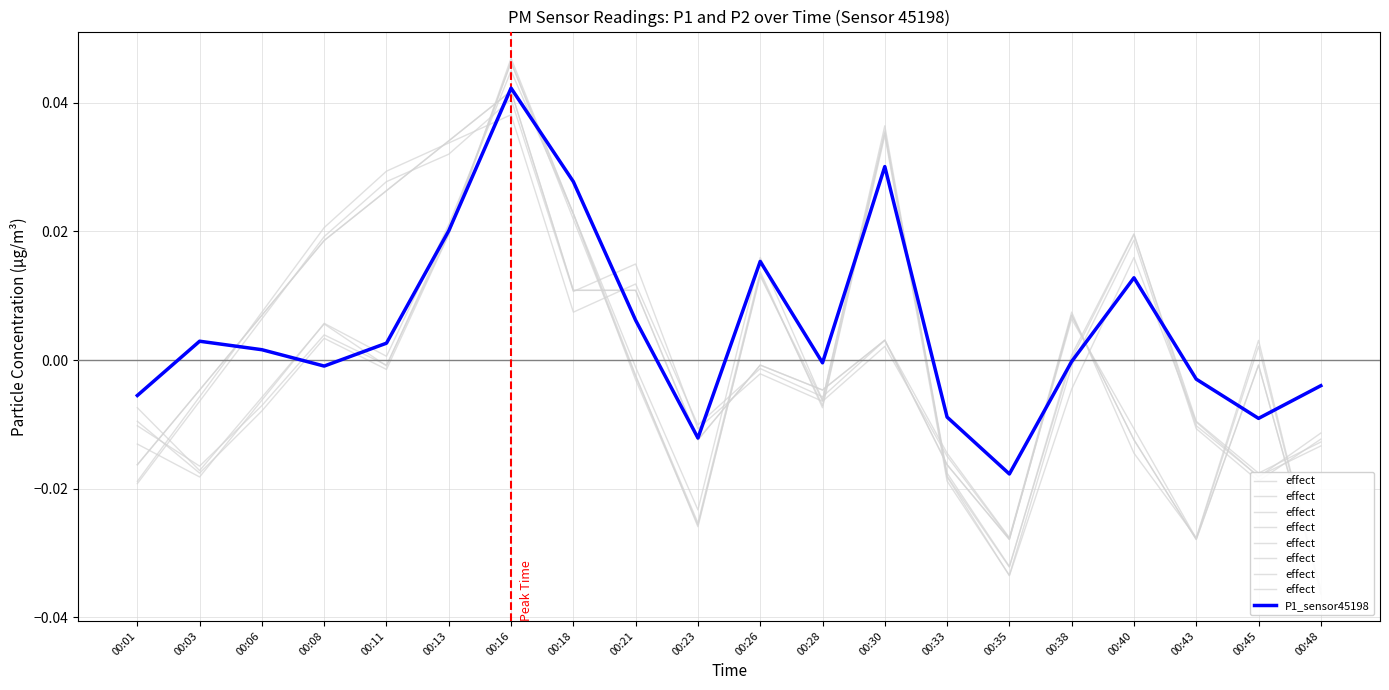

Reading left to right, what are all the values shown in this chart?

effect: -0.0	-0.0	0.0	0.0	0.0	0.0	0.0	0.0	0.0	-0.0	-0.0	-0.0	0.0	-0.0	-0.0	0.0	-0.0	-0.0	-0.0	-0.0
P1_sensor45198: -0.0	0.0	0.0	-0.0	0.0	0.0	0.0	0.0	0.0	-0.0	0.0	-0.0	0.0	-0.0	-0.0	-0.0	0.0	-0.0	-0.0	-0.0